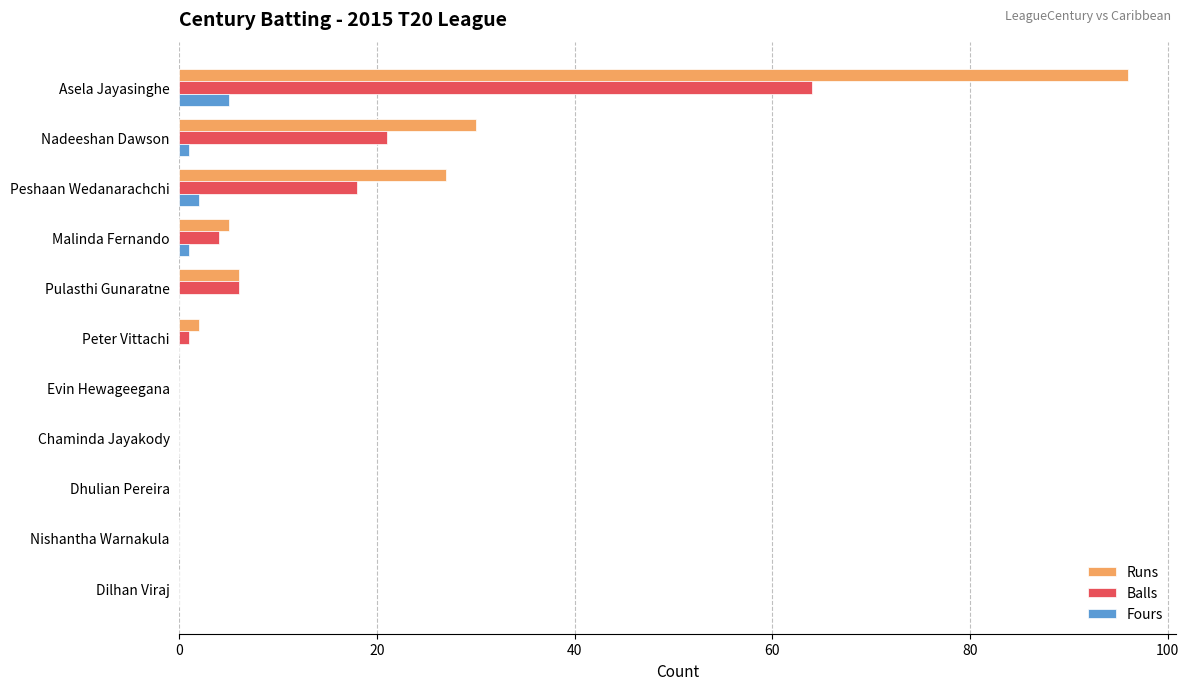

Where is Runs nearest to the value 48?

Nadeeshan Dawson